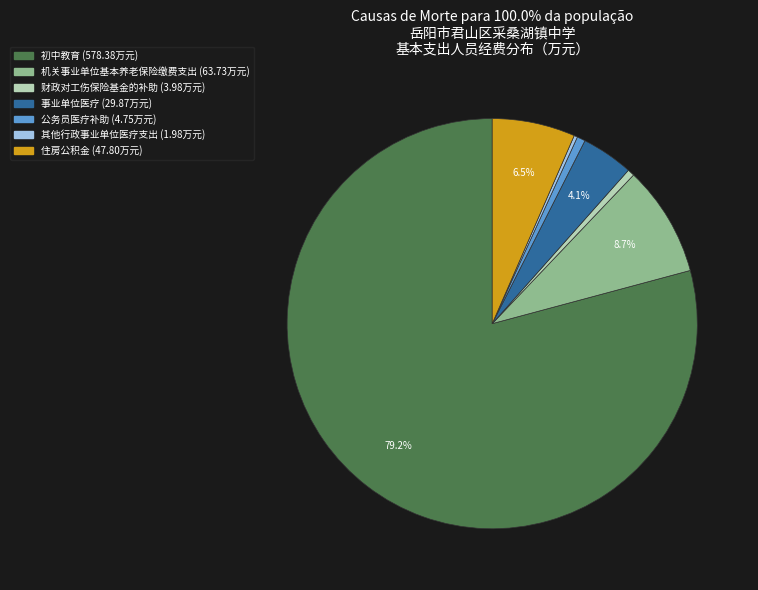

Which slice is the largest?

初中教育